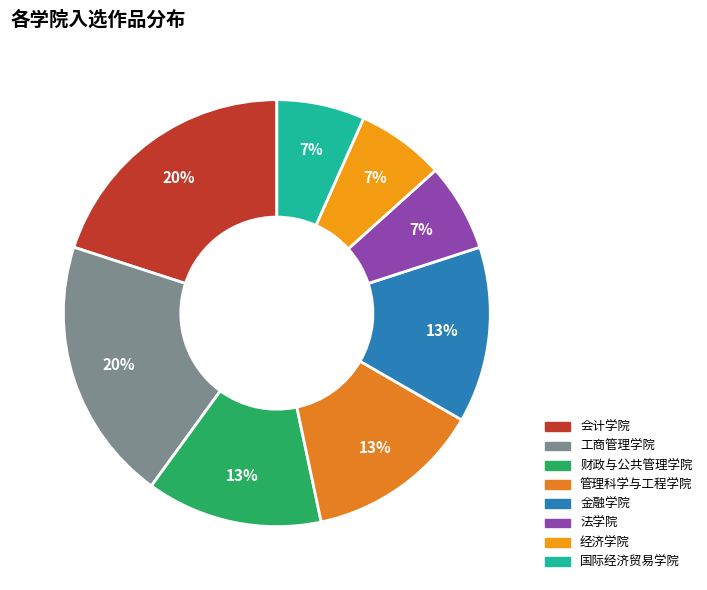

What percentage is the 财政与公共管理学院 slice, to the nearest percent?

13%